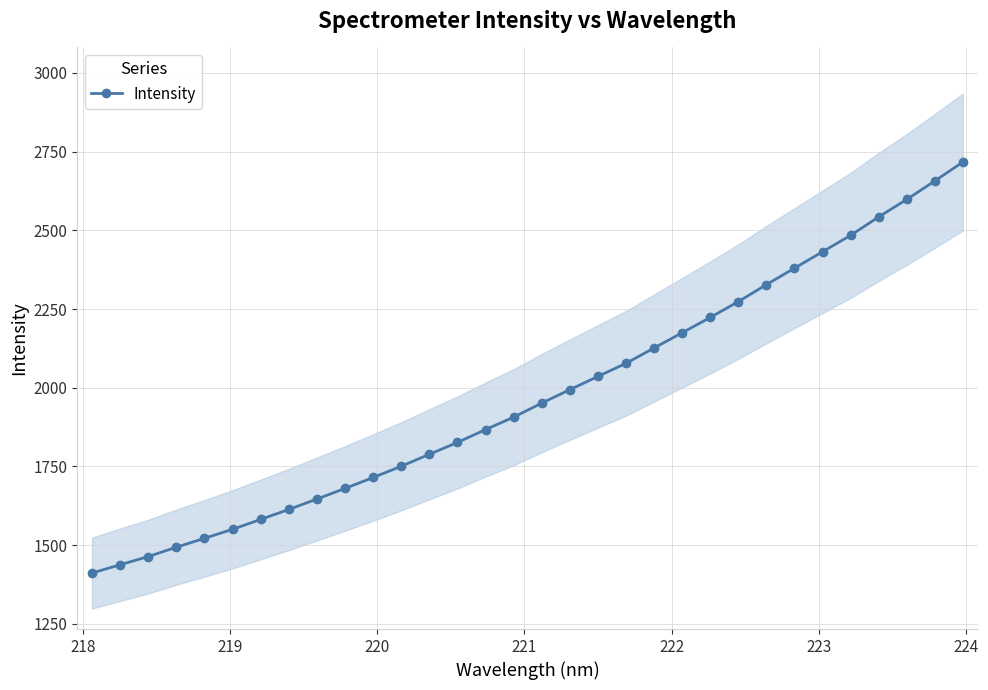

Reading left to right, what are all the values shown in this chart?

1411.4	1437.7	1463.7	1493.5	1521.8	1550.3	1581.8	1613.3	1646.5	1680.1	1714.9	1750.5	1788.5	1826.2	1867.1	1906.5	1951.2	1993.7	2035.9	2077.5	2126.2	2174.5	2223.2	2273.5	2327.4	2379.6	2431.8	2483.9	2542.4	2597.9	2656.6	2716.7